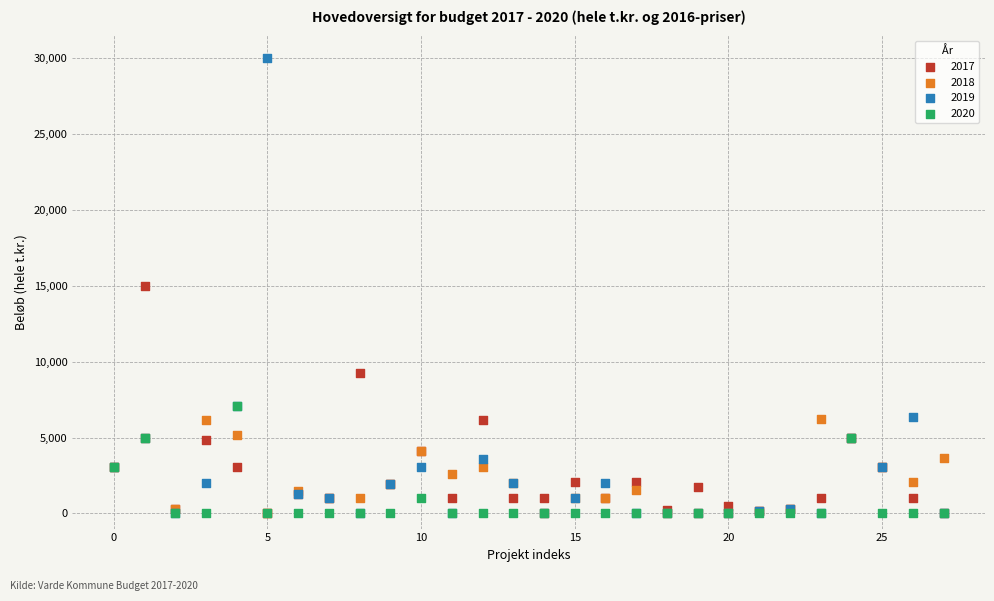

Which series has the largest Y range (max minus min)?

2019